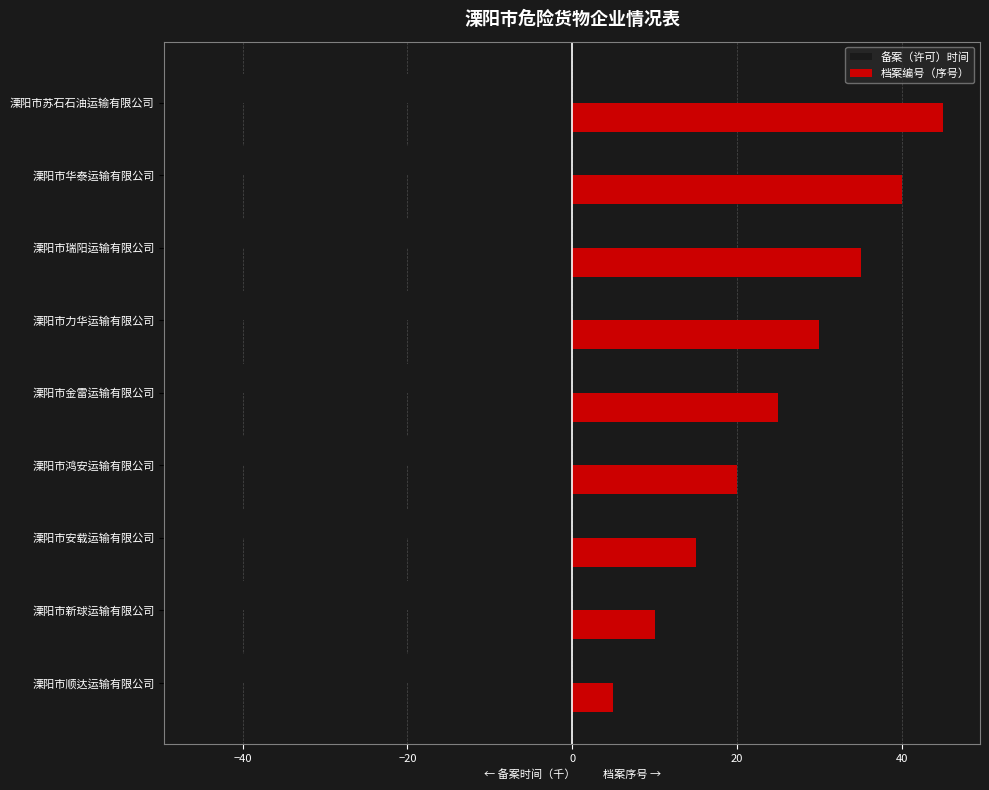

What is the spread (max minus min) of values at 溧阳市新球运输有限公司?

50.4